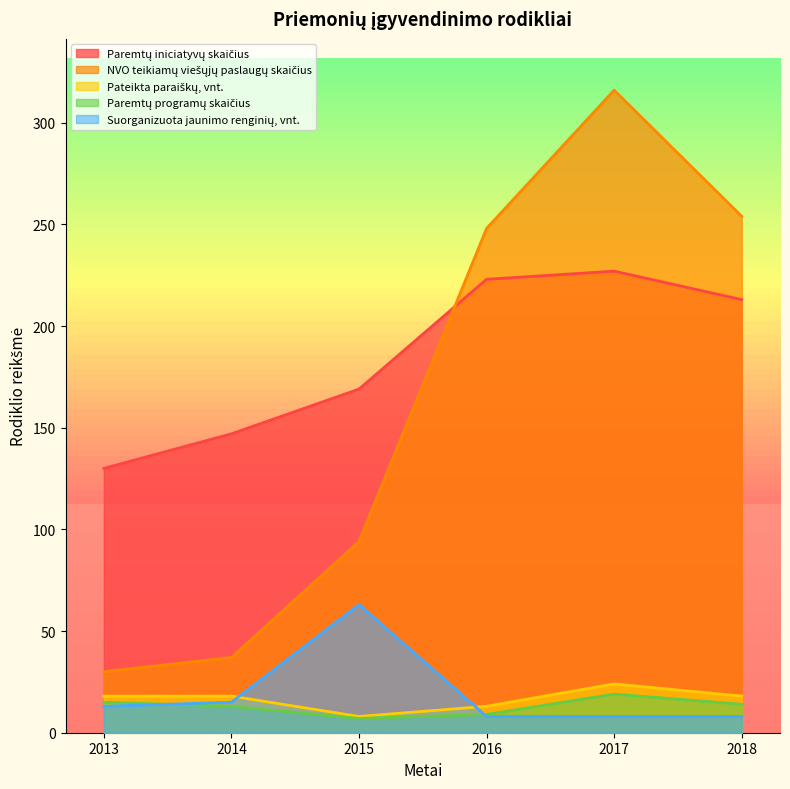

Is it true that Suorganizuota jaunimo renginių, vnt. equals 13 at 2013?

True